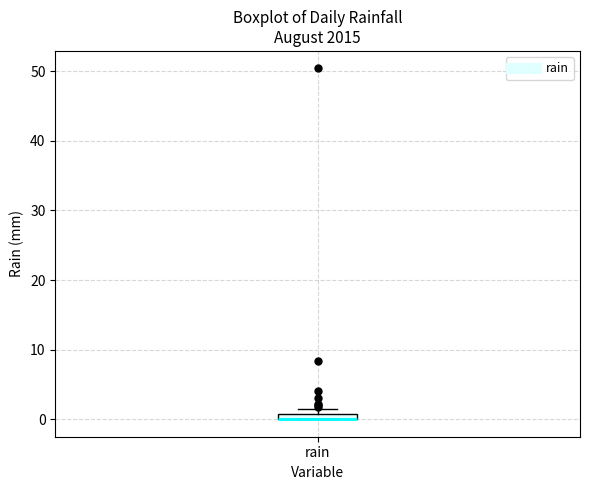

Where is the lower edge of the box for rain on the y-axis? The values are not printed on the chart, so give them approximately, as read against the axis.

0